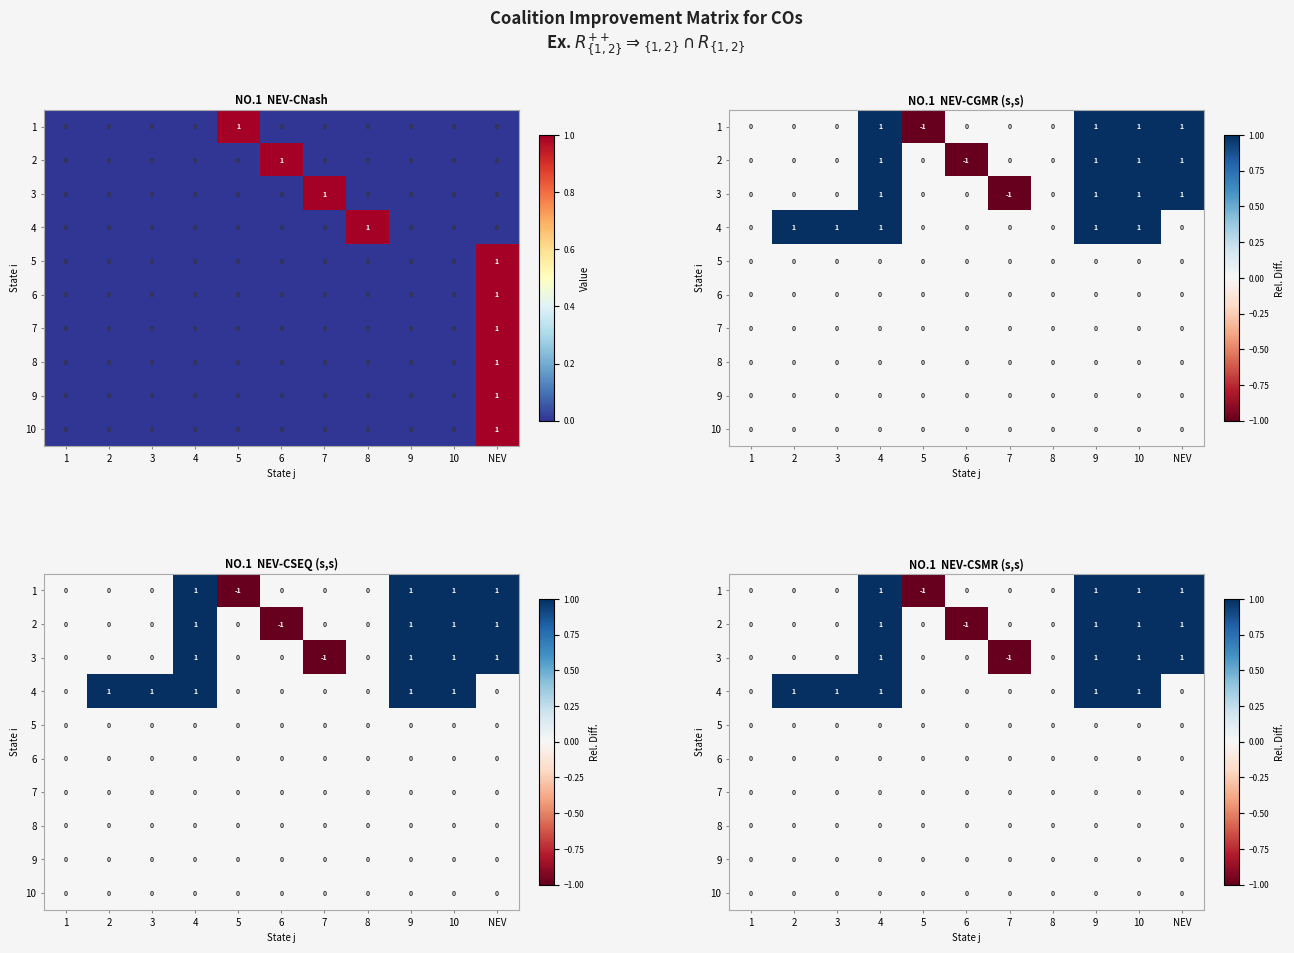

What is the total value across all series at 9?

4